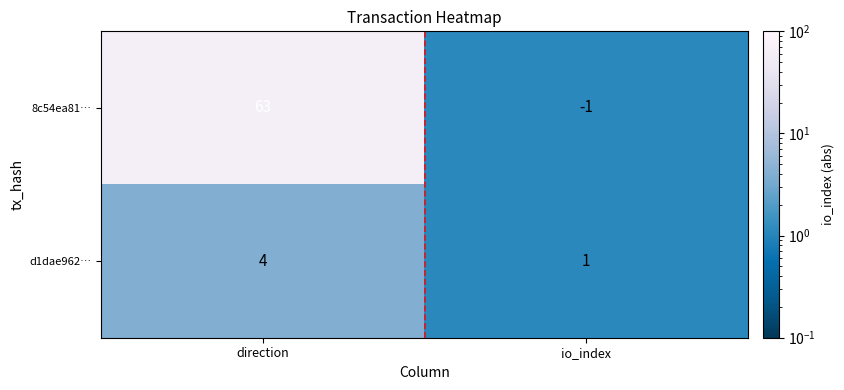

What is the sum of the 8c54ea81… values at io_index and direction?

62